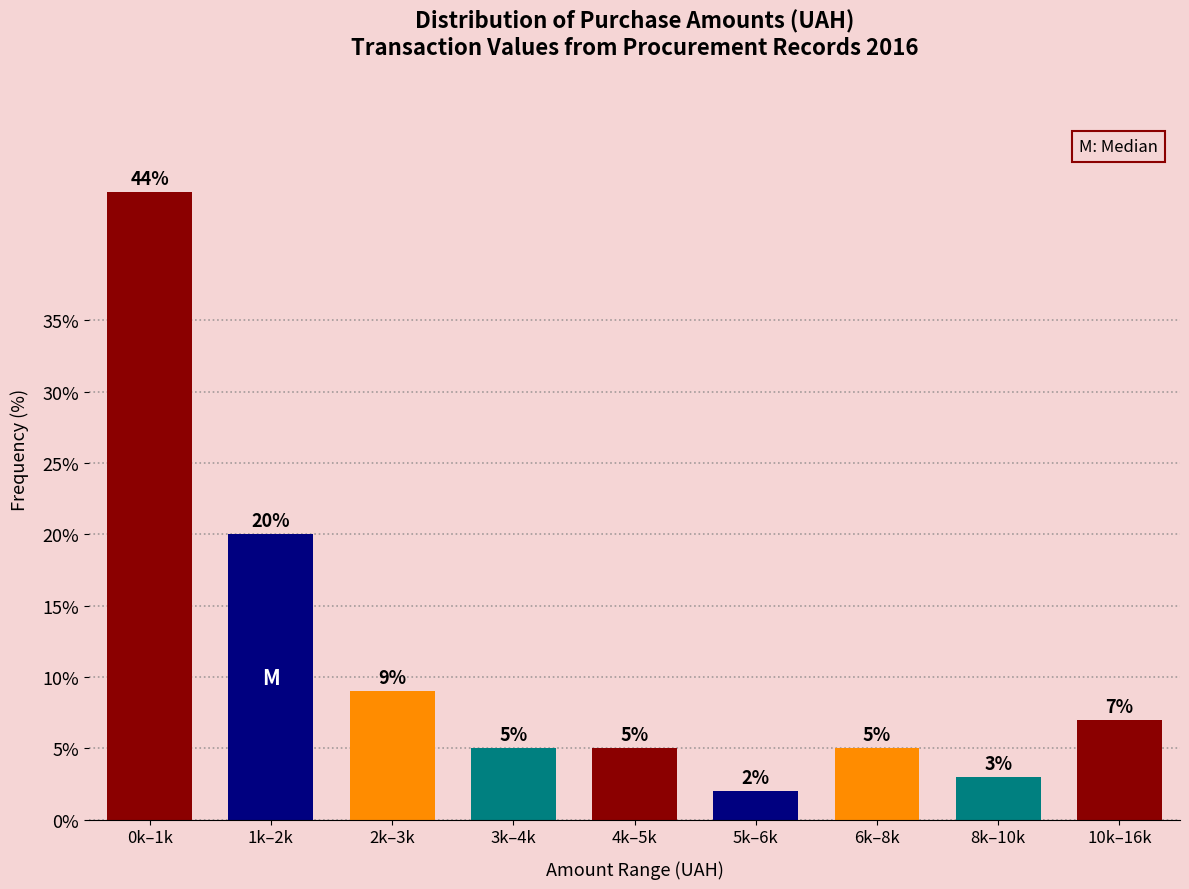

Reading right to left, what are all the values shown in this chart?

10k–16k=7.0	8k–10k=3.0	6k–8k=5.0	5k–6k=2.0	4k–5k=5.0	3k–4k=5.0	2k–3k=9.0	1k–2k=20.0	0k–1k=44.0